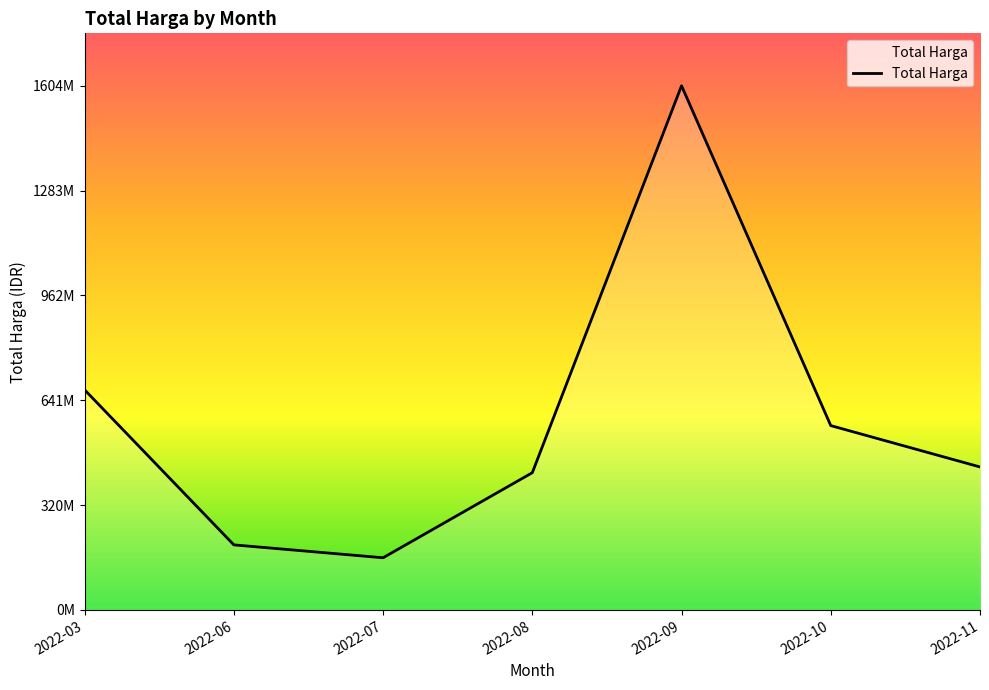

What is the smallest value displayed?

159750000